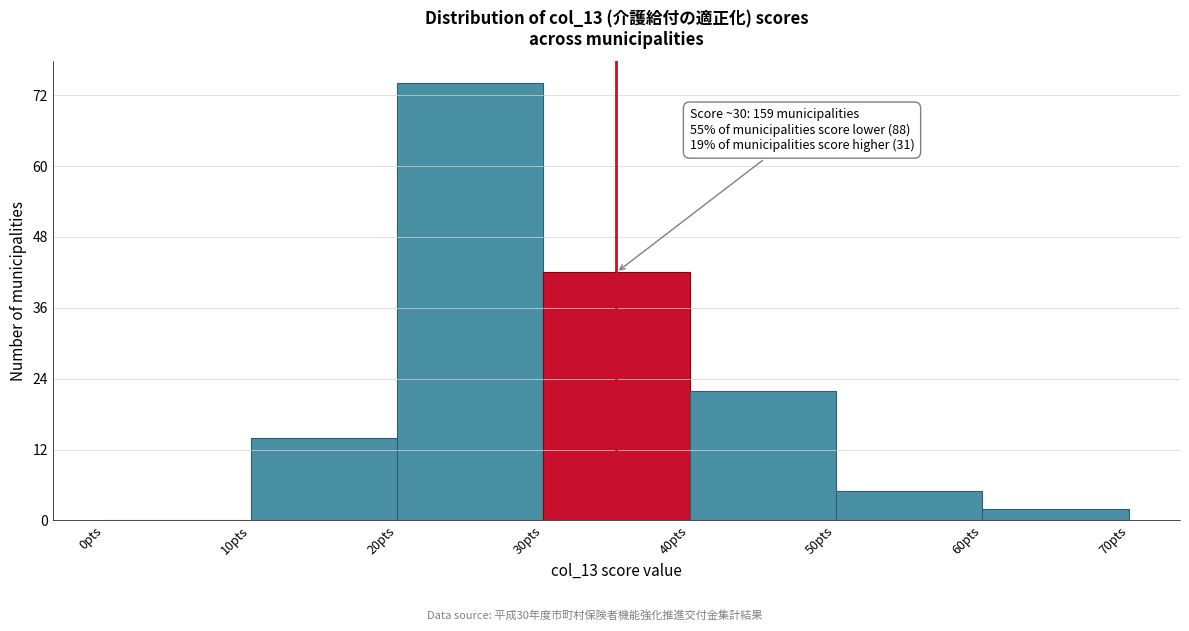

Over which range of the x-axis is the bar tallest?

20 to 30